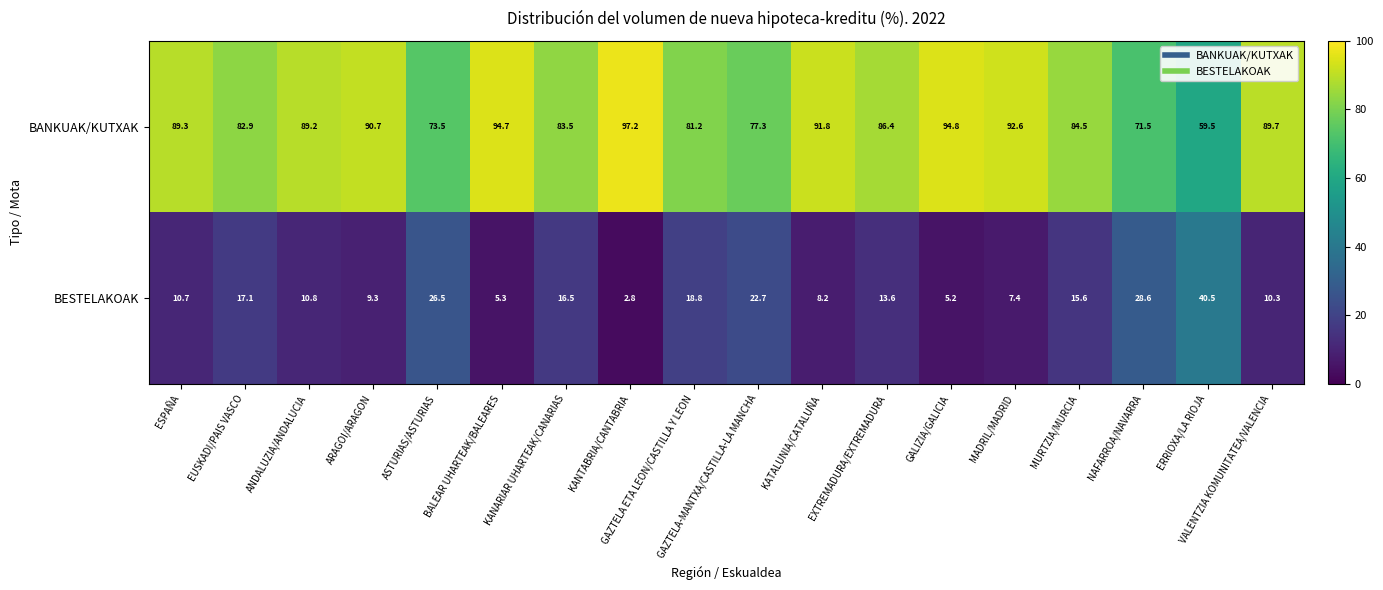

What is the maximum value shown in the chart?

97.2